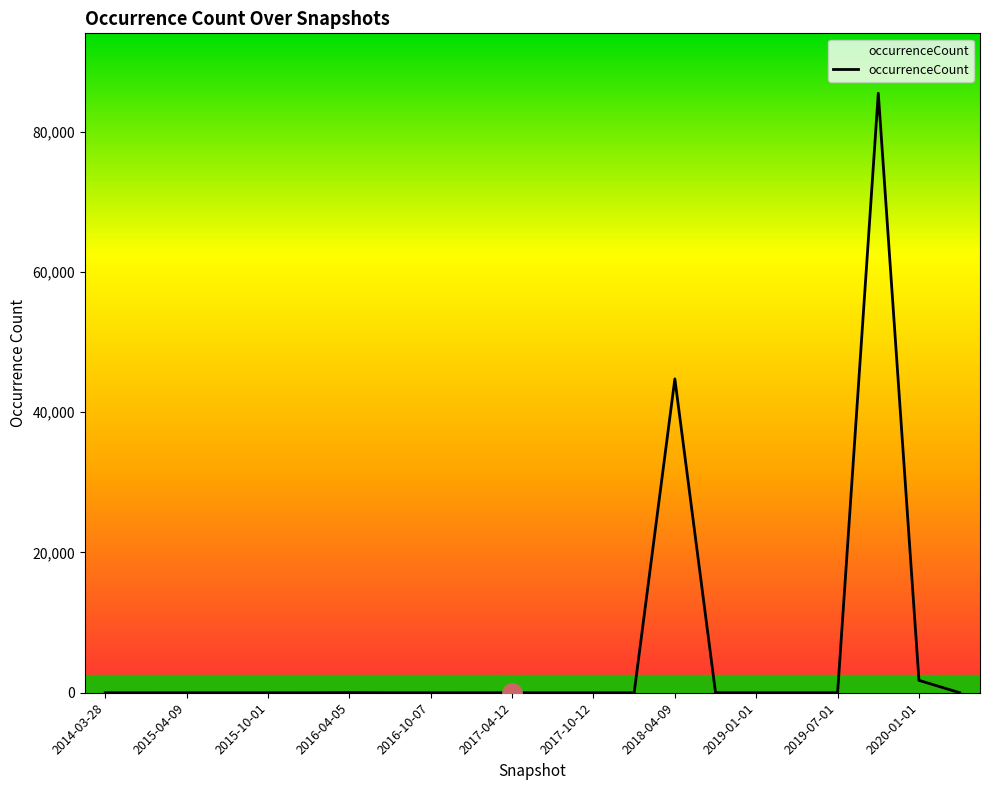

What is the maximum value shown in the chart?

85459